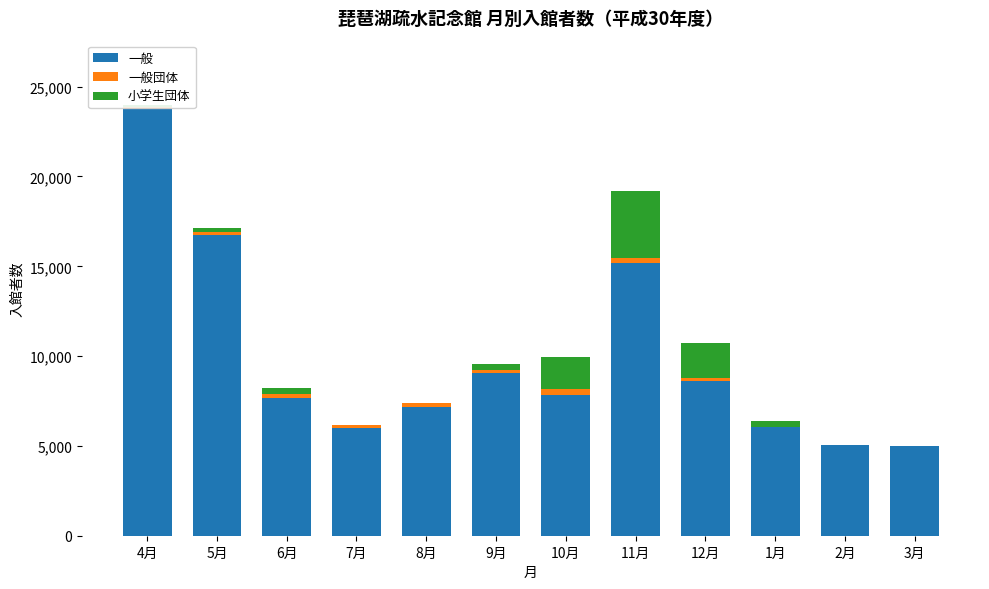

How many series are shown in this chart?

3